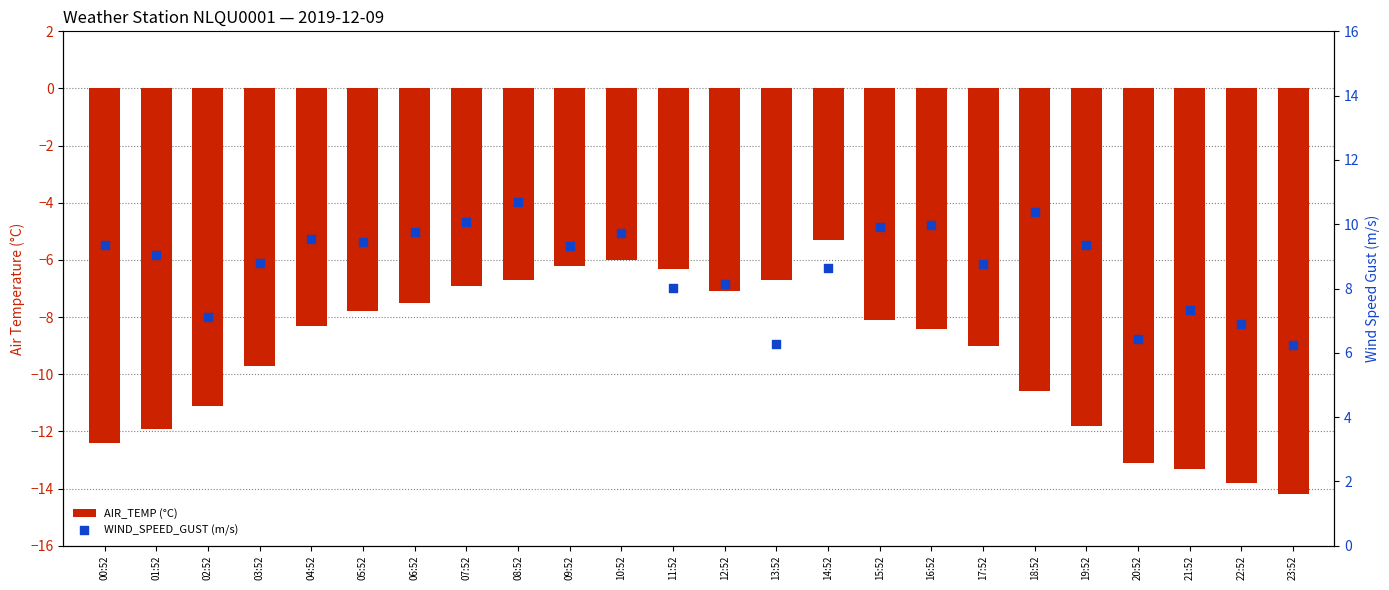

Is the value of WIND_SPEED_GUST (m/s) at 03:52 greater than the value of AIR_TEMP (°C) at 04:52?

Yes